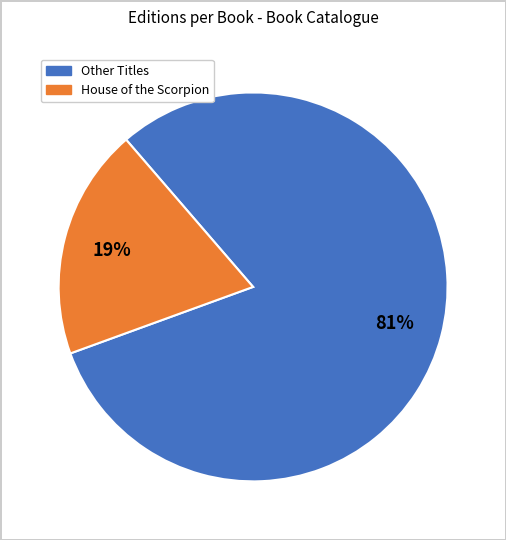

How many segments does this pie chart have?

2